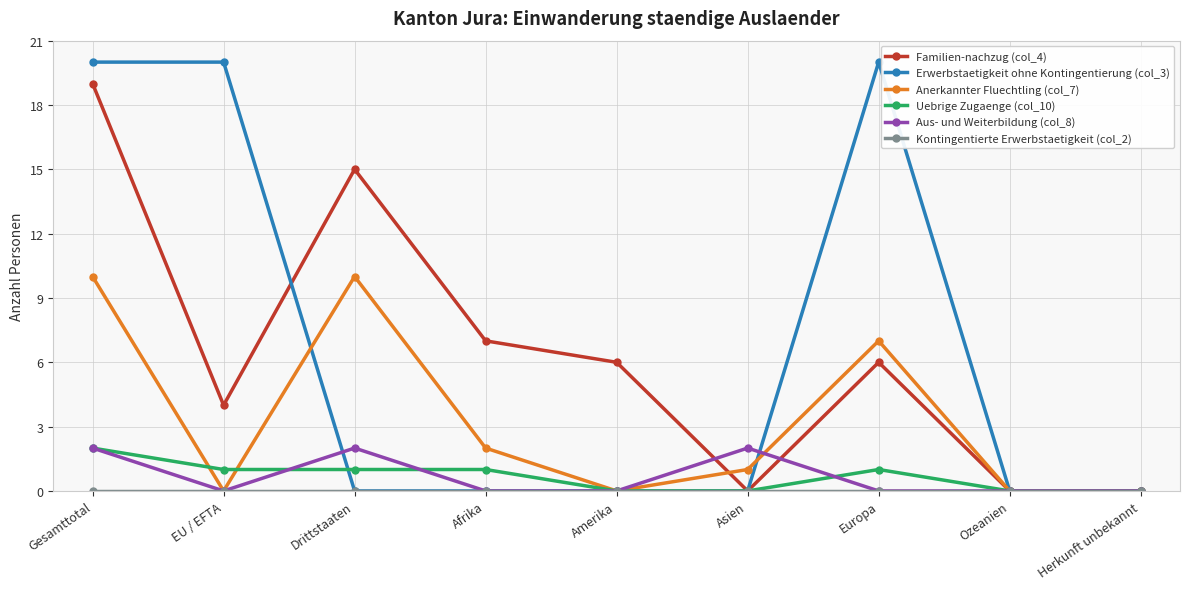

Which series has the largest range (max minus min)?

Erwerbstaetigkeit ohne Kontingentierung (col_3)